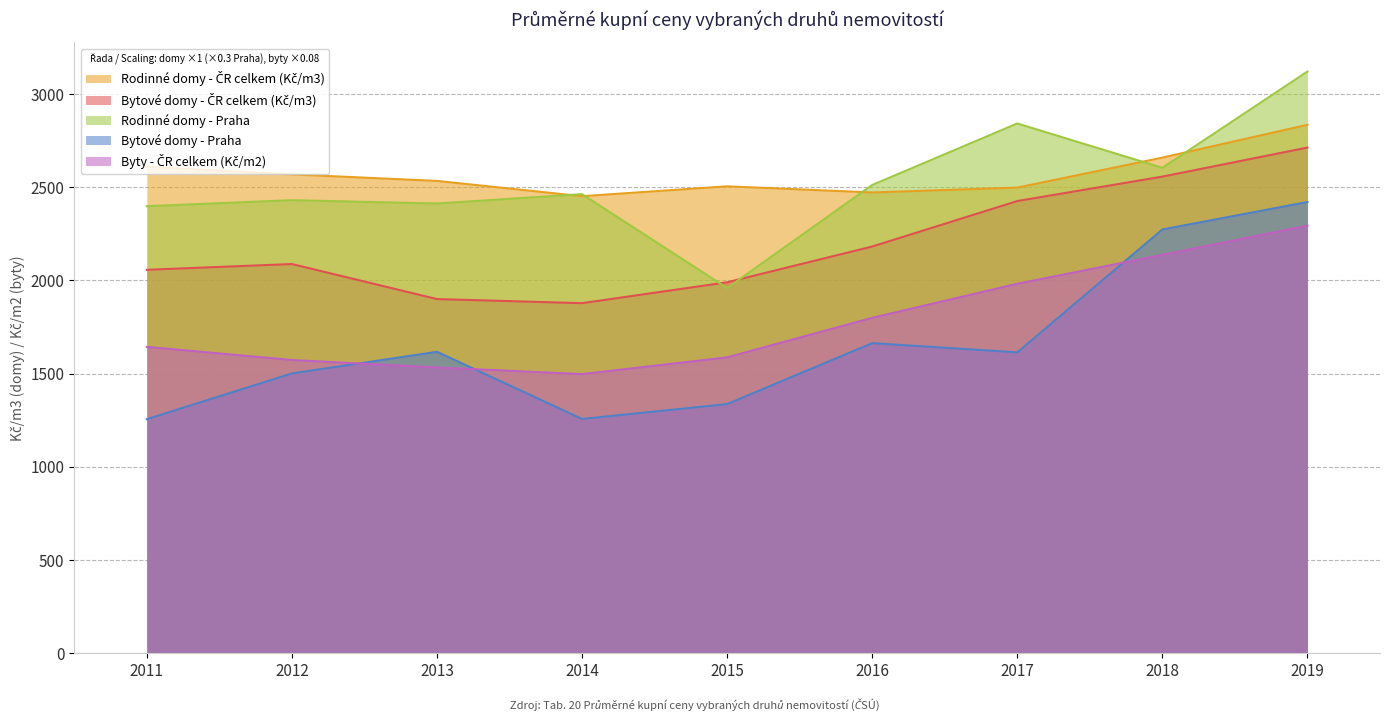

How many series are shown in this chart?

5